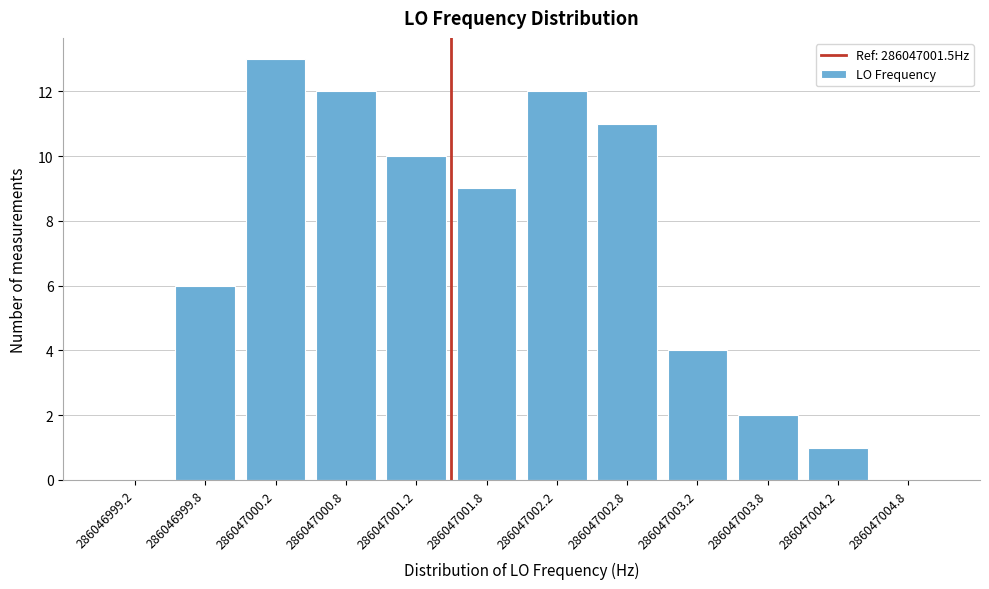

Reading left to right, extract all data points from this chart.

286046999.2=0	286046999.8=6	286047000.2=13	286047000.8=12	286047001.2=10	286047001.8=9	286047002.2=12	286047002.8=11	286047003.2=4	286047003.8=2	286047004.2=1	286047004.8=0